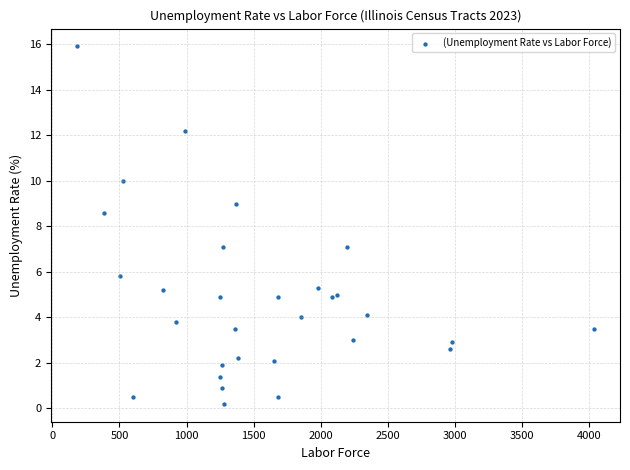

What Y value in the scatter plot is closest to 8?

8.6